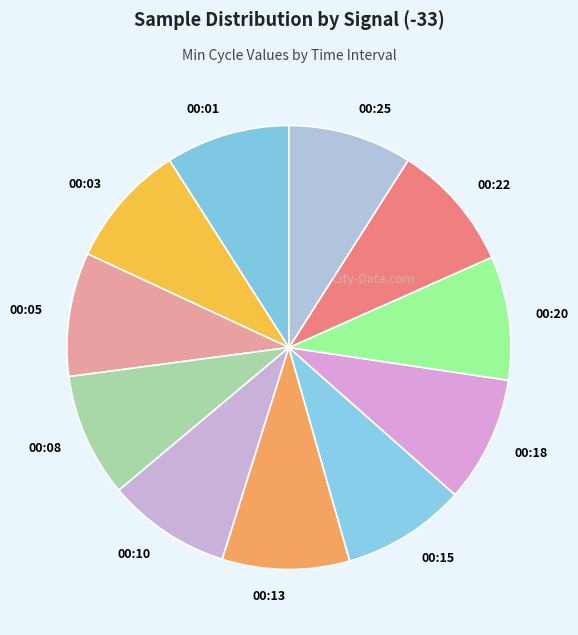

Do 00:13 and 00:20 together represent more than half of the pie?

No